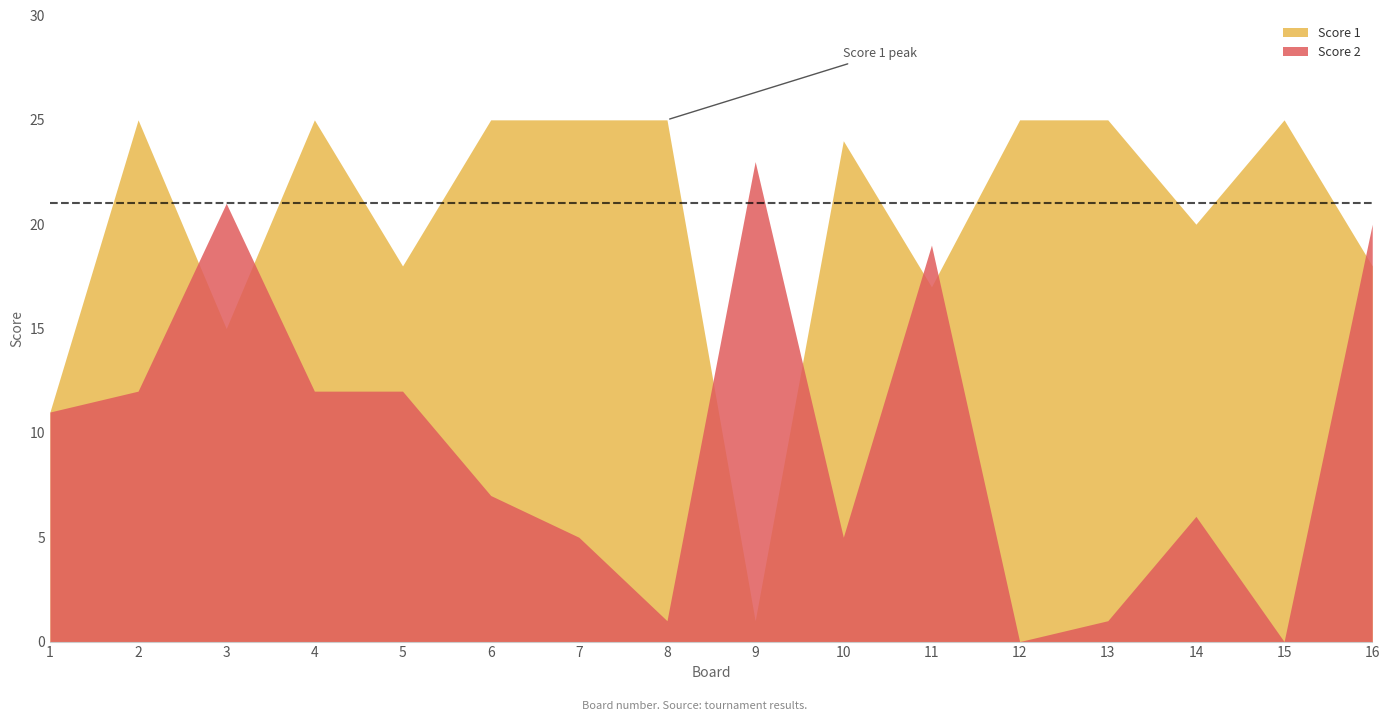

Reading right to left, transcribe all the data shown in this chart.

Score 1: 16=18	15=25	14=20	13=25	12=25	11=17	10=24	9=1	8=25	7=25	6=25	5=18	4=25	3=15	2=25	1=11
Score 2: 16=20	15=0	14=6	13=1	12=0	11=19	10=5	9=23	8=1	7=5	6=7	5=12	4=12	3=21	2=12	1=11